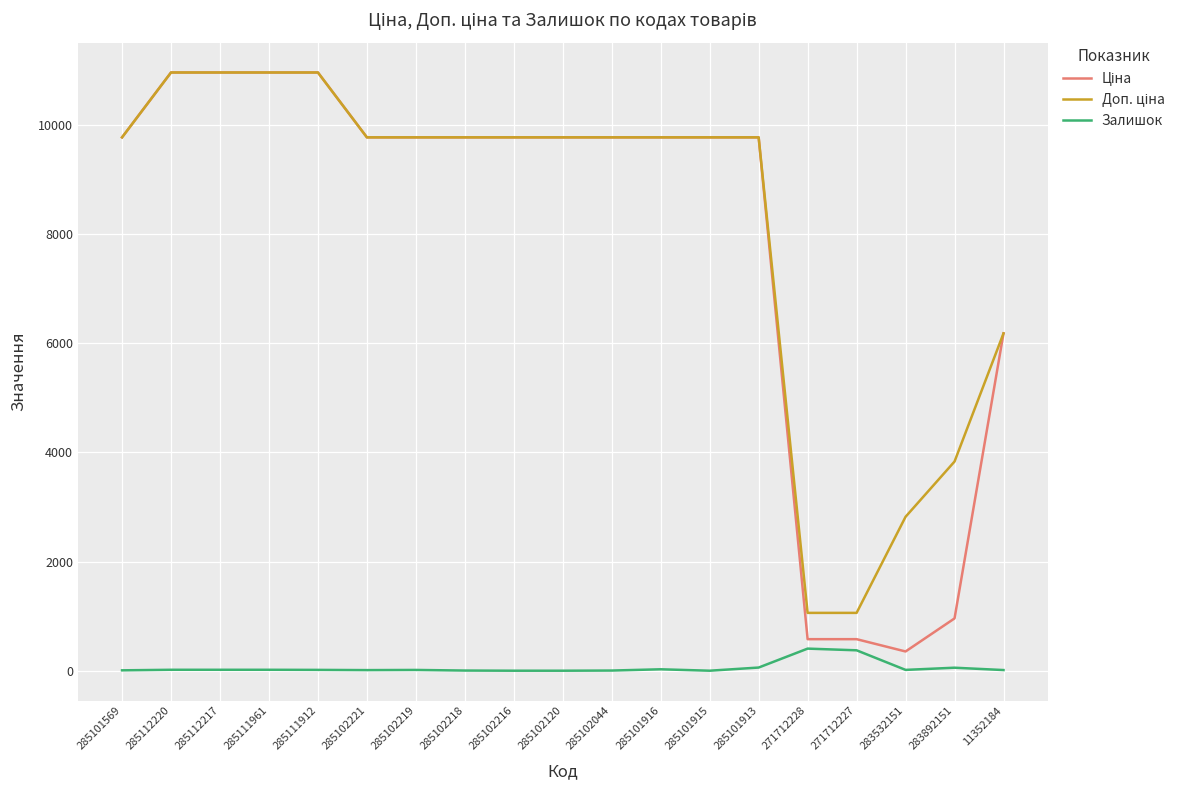

What is the greatest value displayed?

10964.4